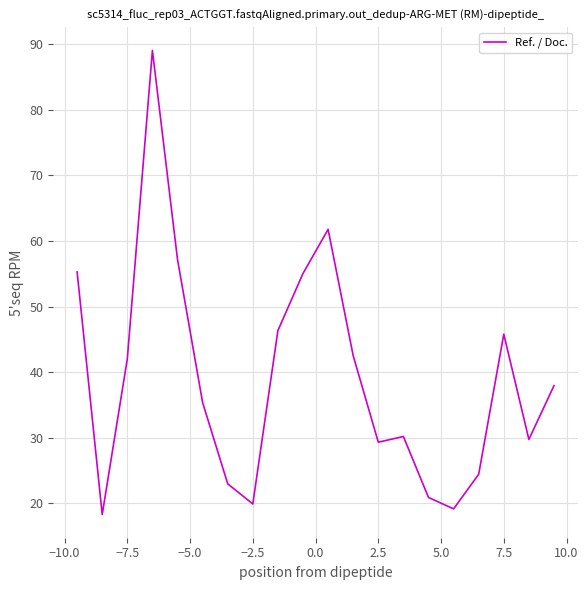

How many series are shown in this chart?

1